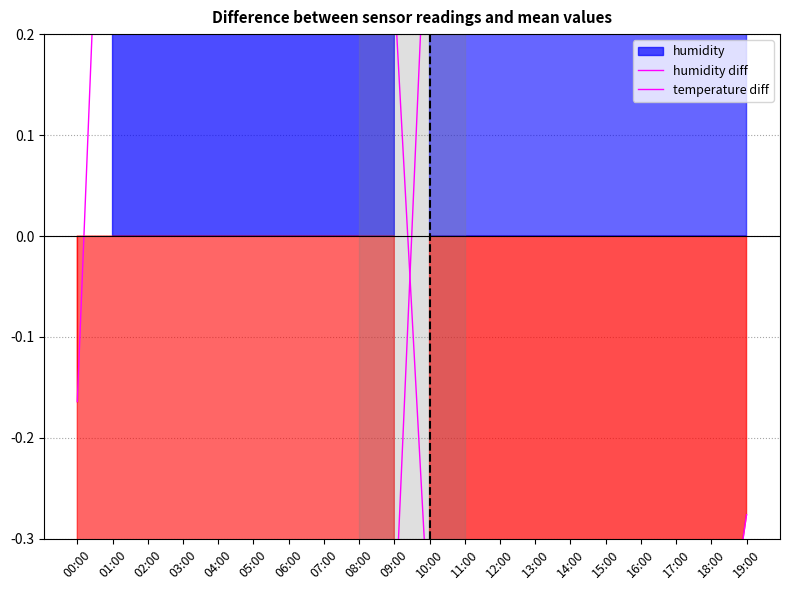

Reading left to right, list all the values displayed in this chart.

humidity diff: 00:00=-0.2	01:00=0.7	02:00=1.2	03:00=1.6	04:00=1.8	05:00=2.0	06:00=1.9	07:00=1.5	08:00=0.9	09:00=0.2	10:00=-0.4	11:00=-1.0	12:00=-1.5	13:00=-1.7	14:00=-1.9	15:00=-1.8	16:00=-1.5	17:00=-1.0	18:00=-0.5	19:00=-0.3
temperature diff: 00:00=-0.5	01:00=-1.3	02:00=-1.9	03:00=-2.2	04:00=-2.4	05:00=-2.5	06:00=-2.3	07:00=-1.9	08:00=-1.2	09:00=-0.4	10:00=0.4	11:00=1.3	12:00=2.1	13:00=2.5	14:00=2.8	15:00=2.6	16:00=2.1	17:00=1.3	18:00=0.7	19:00=0.2